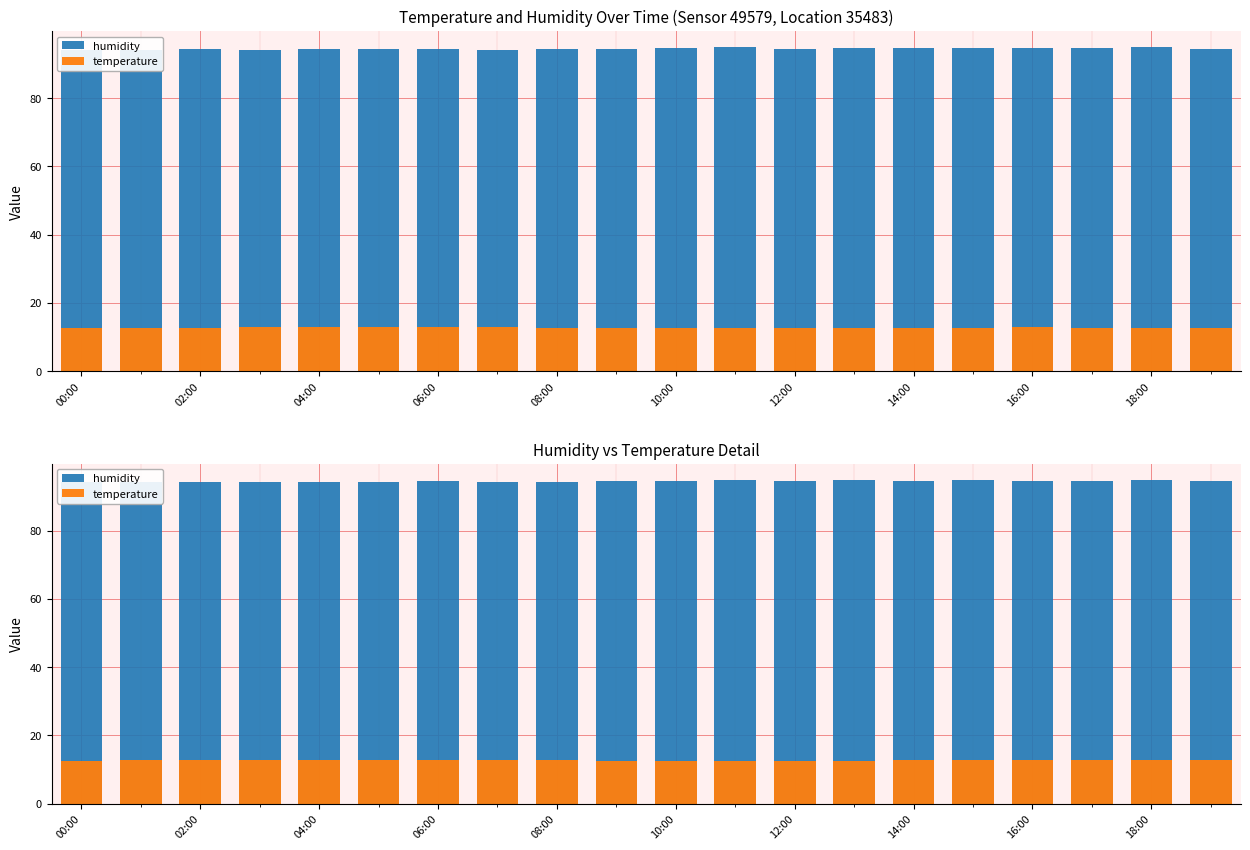

Reading left to right, transcribe all the data shown in this chart.

humidity: 94.2	94.1	94.3	94.2	94.3	94.3	94.4	94.2	94.3	94.5	94.6	94.9	94.5	94.7	94.6	94.7	94.6	94.6	94.9	94.4
temperature: 12.6	12.7	12.7	12.8	12.8	12.8	12.9	12.8	12.7	12.6	12.6	12.6	12.6	12.6	12.7	12.7	12.8	12.7	12.7	12.7